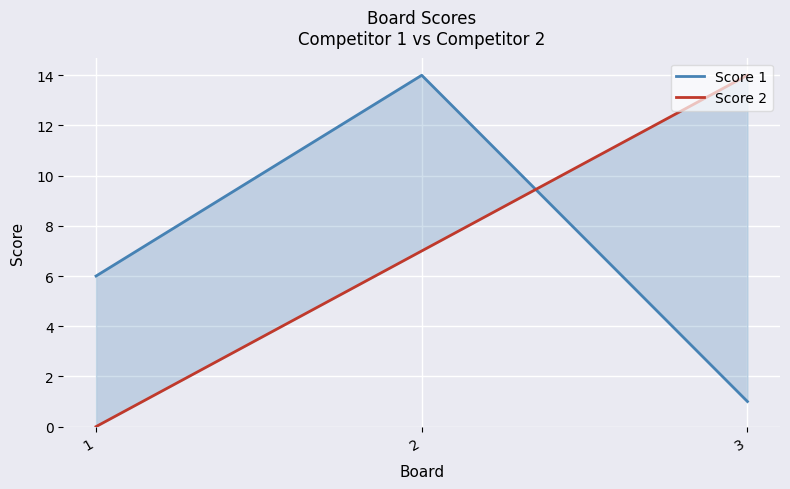

What is the maximum value shown in the chart?

14